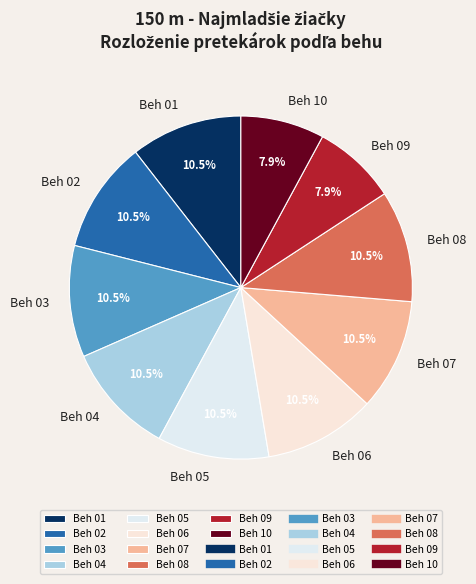

Is the sum of Beh 04 and Beh 08 greater than half?

No